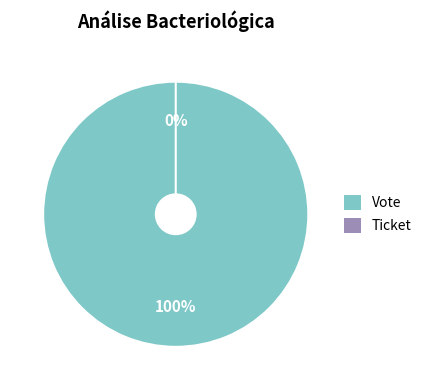

Count the number of slices in the pie.

2